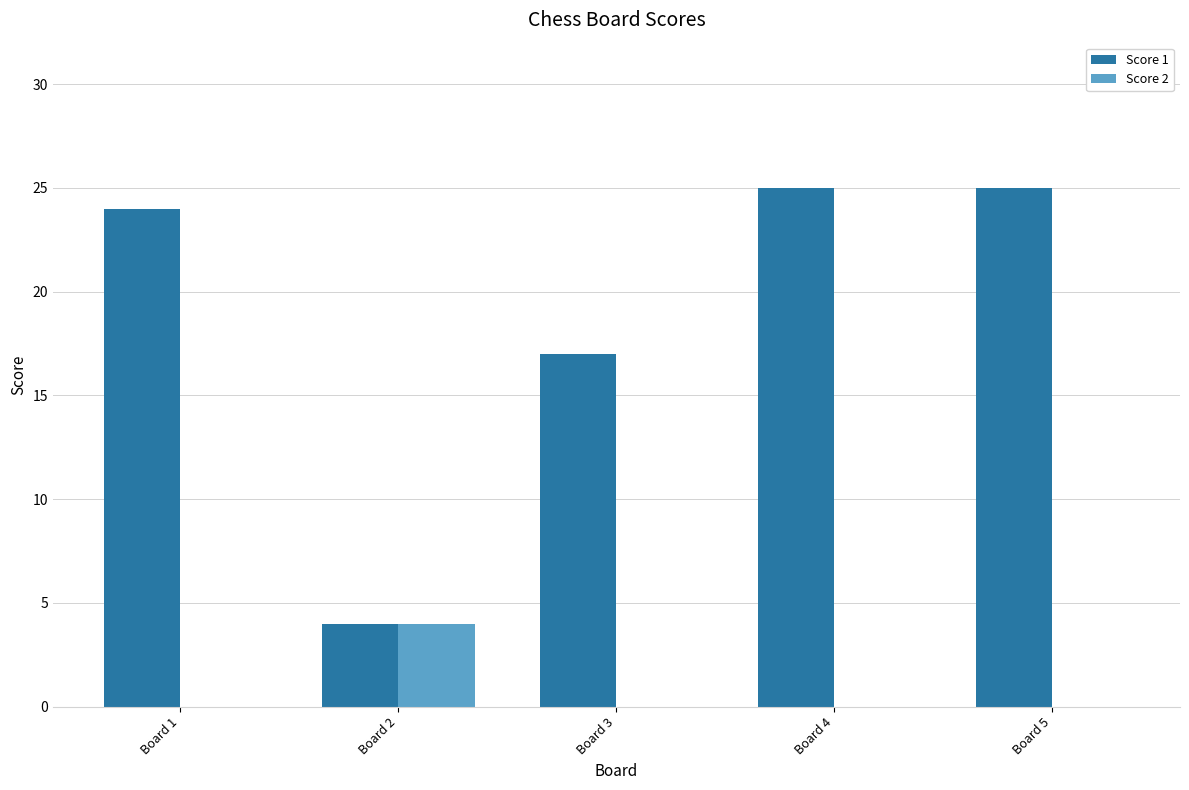

Reading left to right, extract all data points from this chart.

Score 1: Board 1=24	Board 2=4	Board 3=17	Board 4=25	Board 5=25
Score 2: Board 1=0	Board 2=4	Board 3=0	Board 4=0	Board 5=0